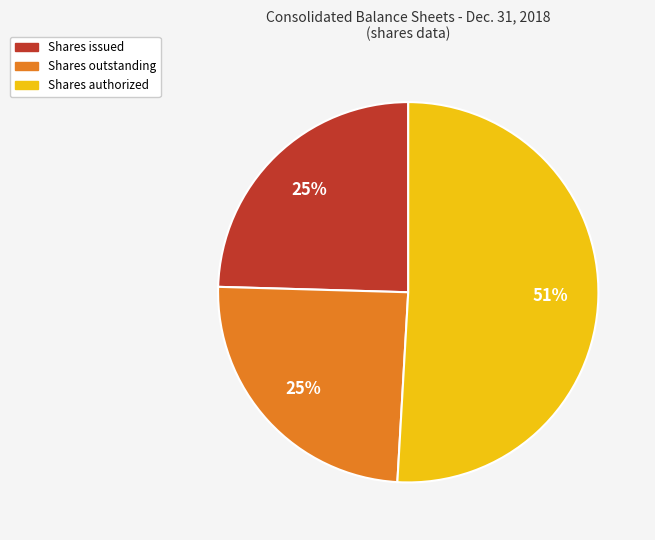

Do Shares outstanding and Shares issued together represent more than half of the pie?

No